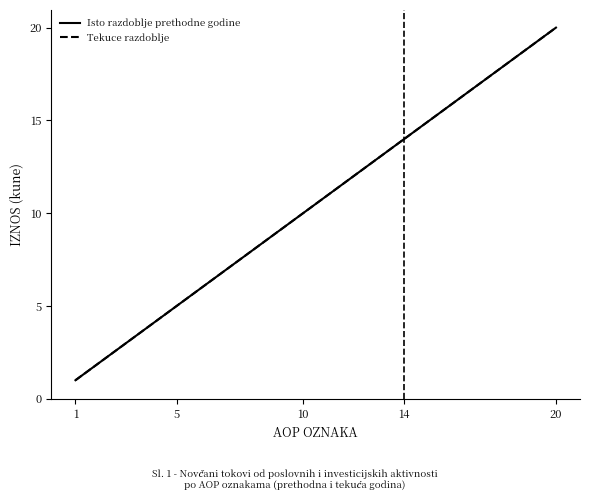

At how many categories does at least one series exceed 13?

7